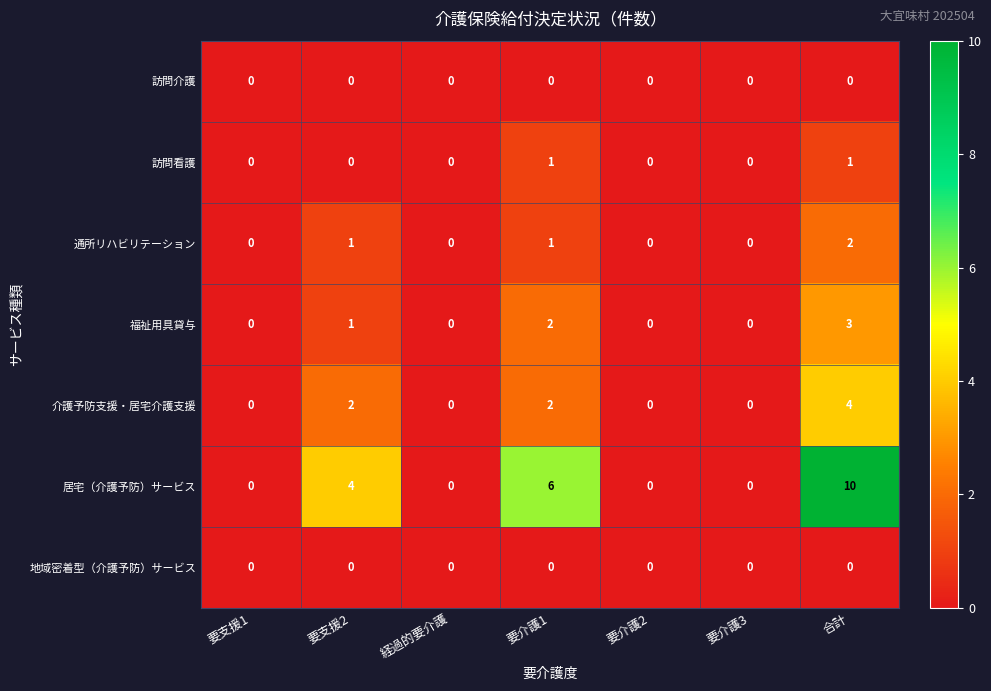

Which category has the highest value in the 介護予防支援・居宅介護支援 series?

合計